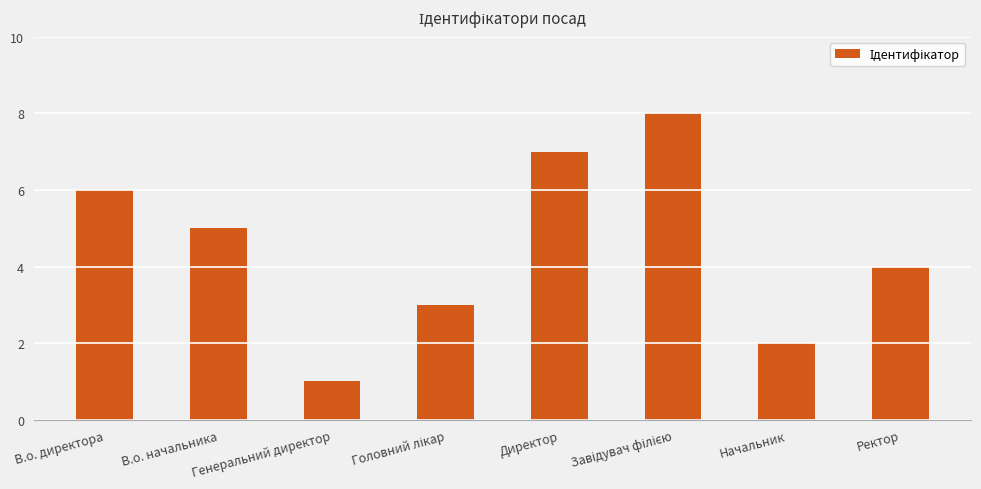

The chart shows a value of 4 at Ректор. True or false?

True